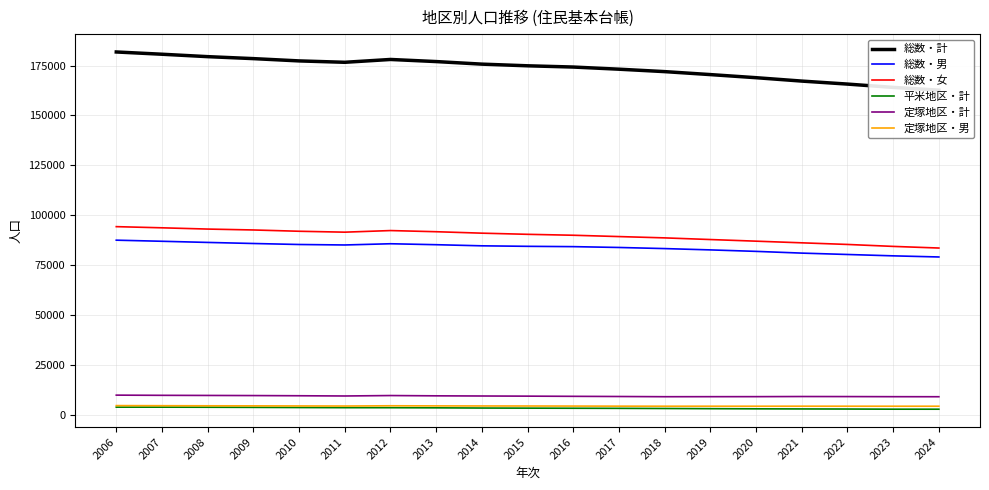

Which series changed the most between 2008 and 2013?

総数・計